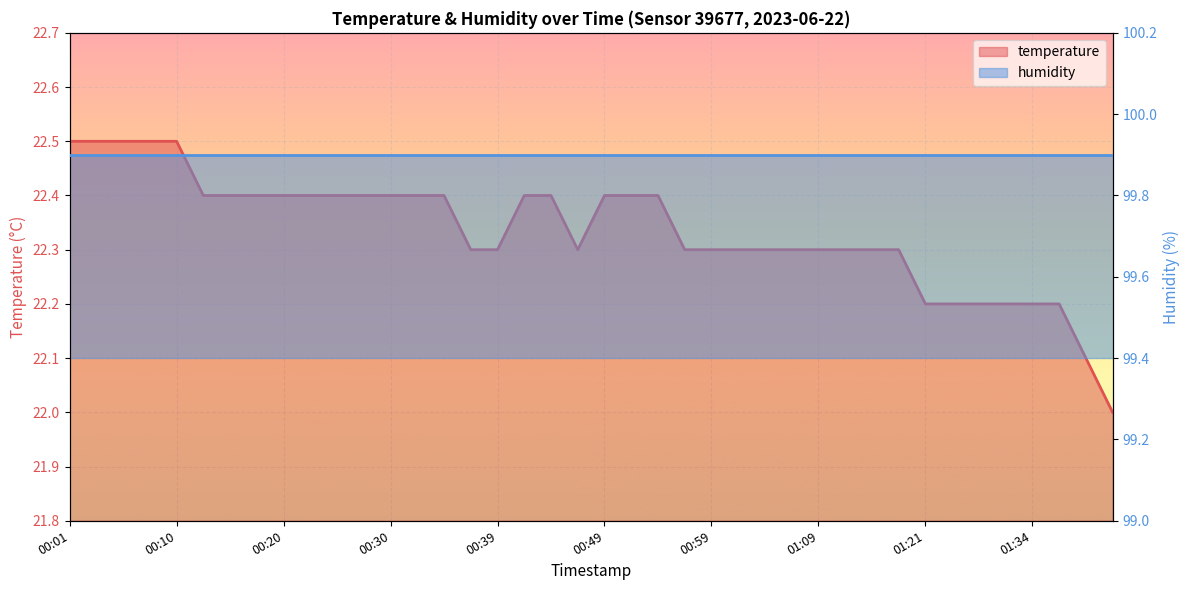

True or false: the data shows 15.0 at 00:37.

False